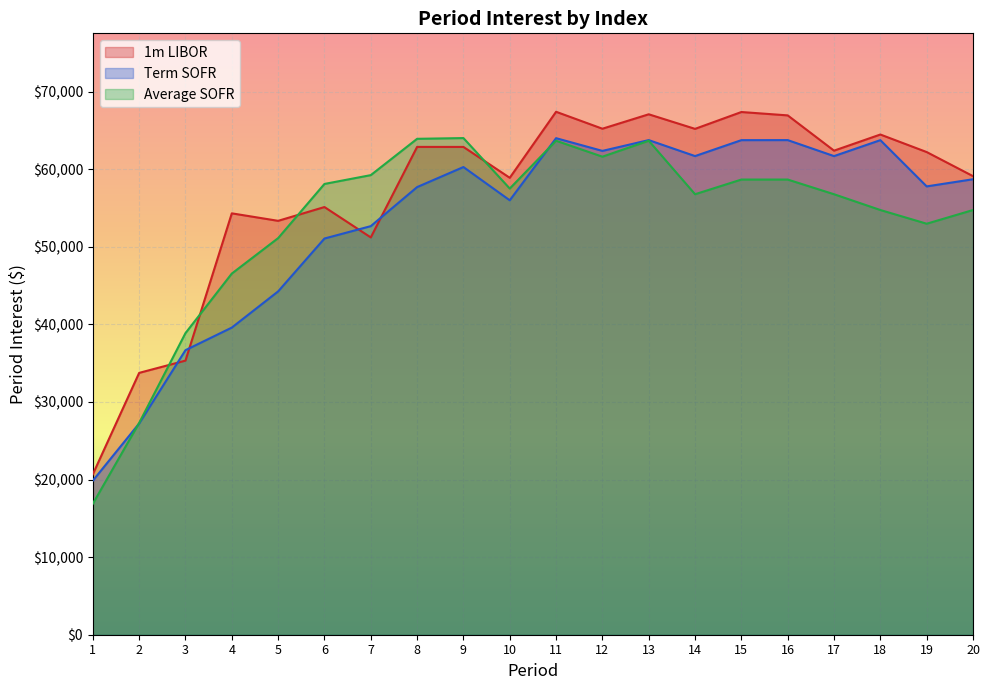

Where does the 1m LIBOR series first go above 62397?

8